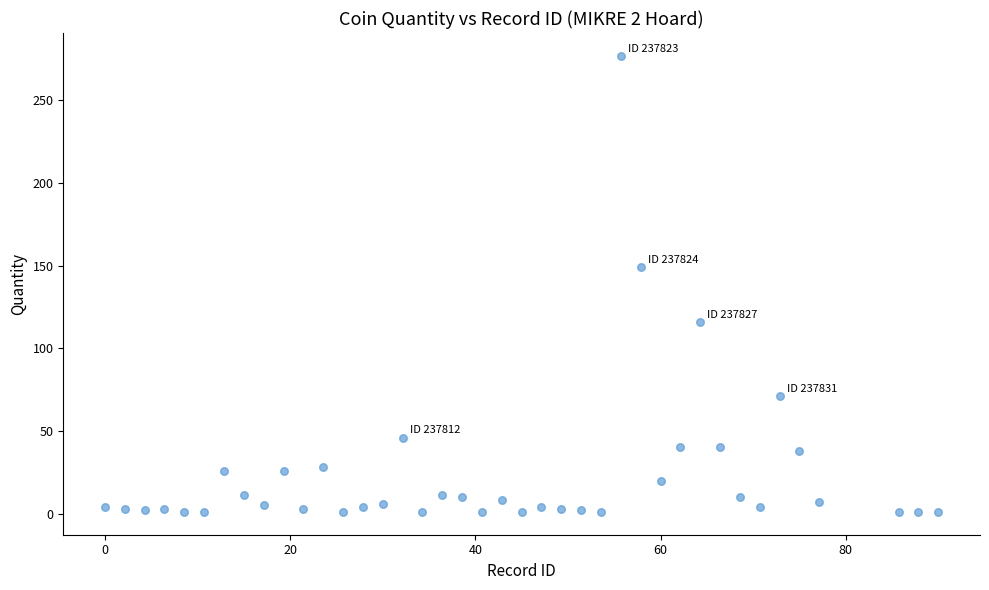

What is the range of Y values (max minus min)?

276